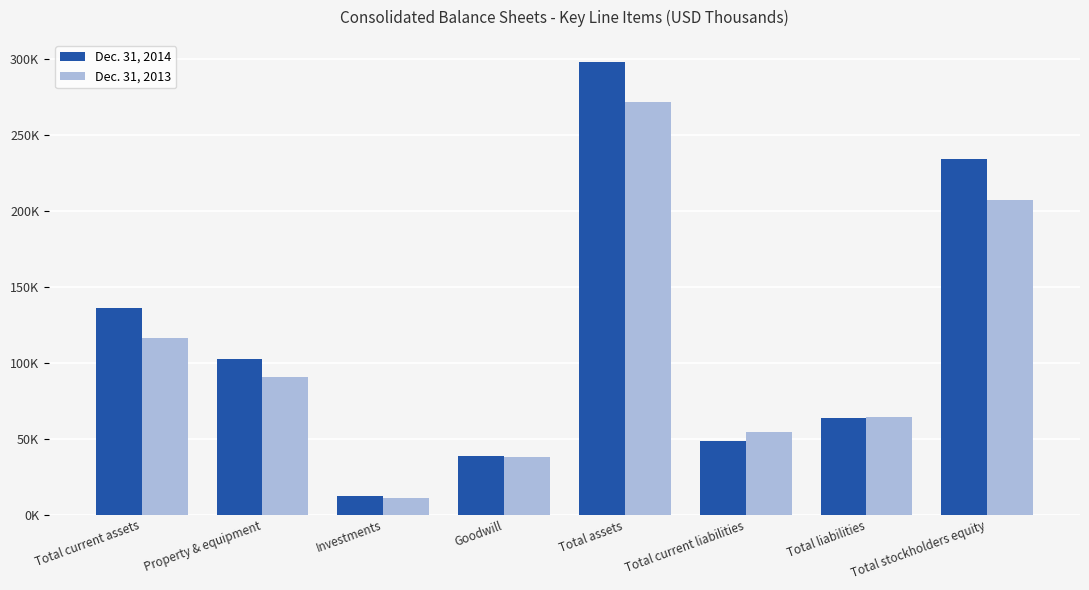

Does the chart contain any negative values?

No